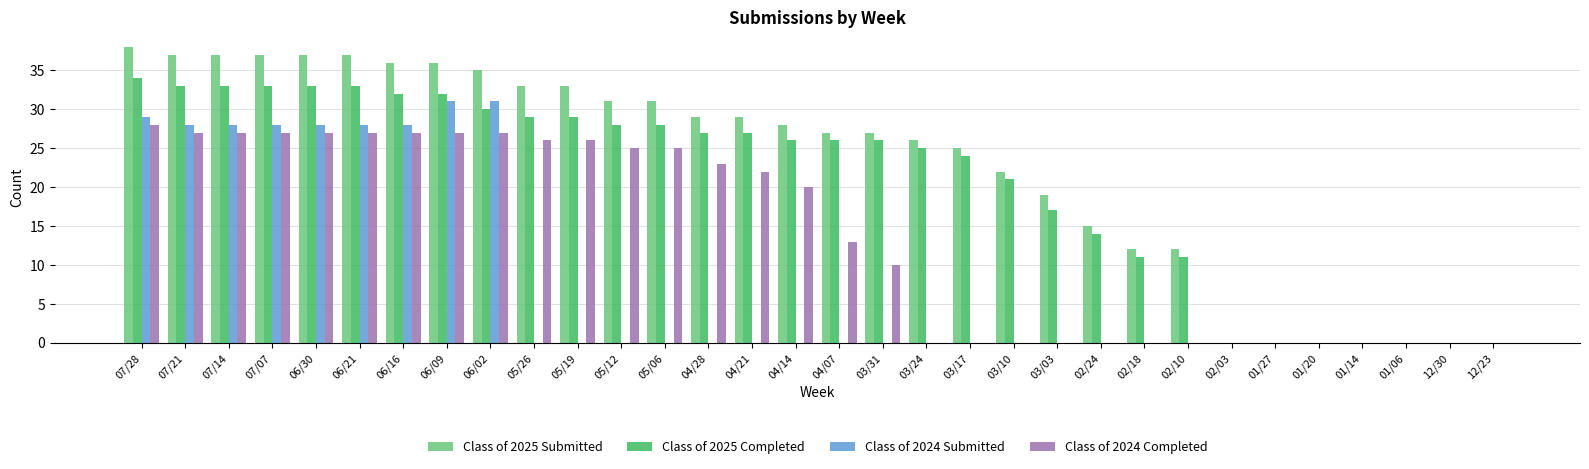

Where does the Class of 2025 Completed series first go above 26?

07/28